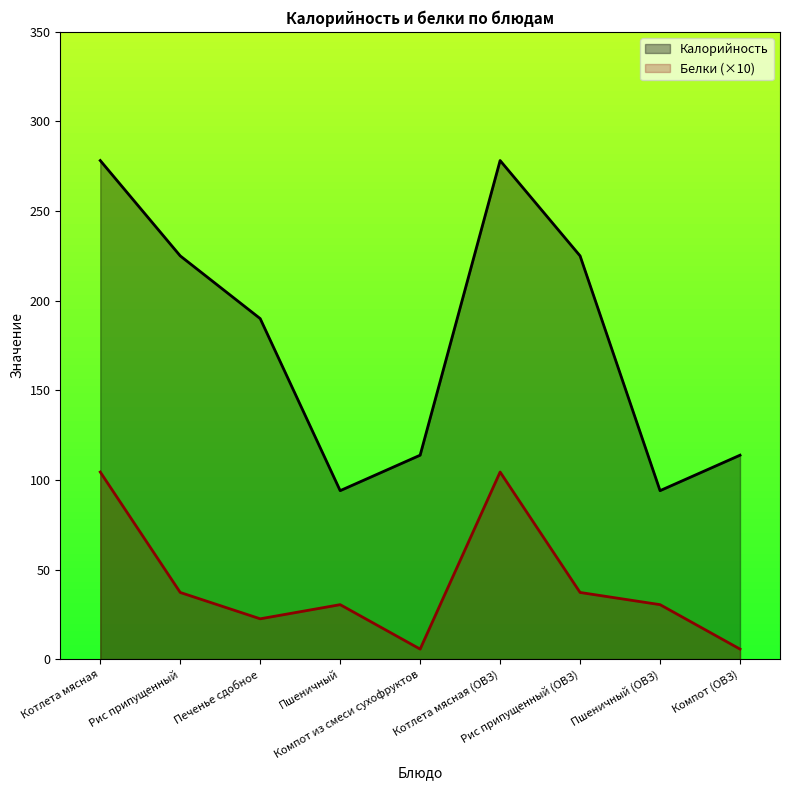

Rank the series by their maximum value, from highest to lowest.

Калорийность, Белки (×10)